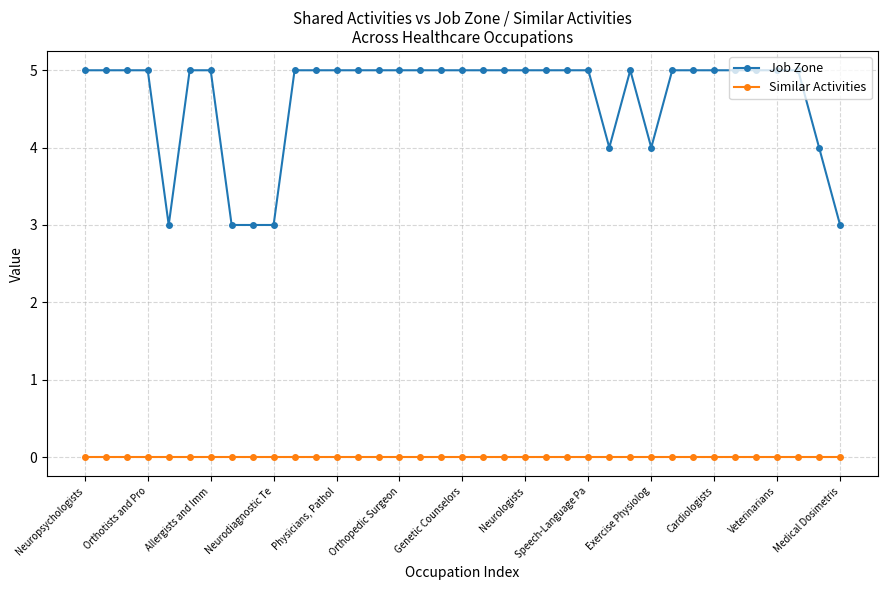

What is the value of the Job Zone point at the 18th from the left?

5